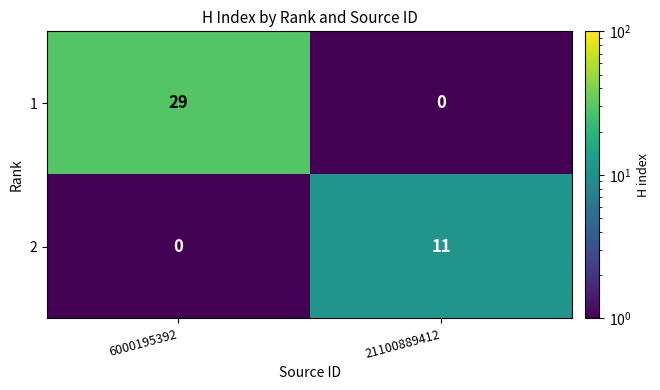

Reading left to right, list all the values displayed in this chart.

1: 6000195392=29	21100889412=0
2: 6000195392=0	21100889412=11